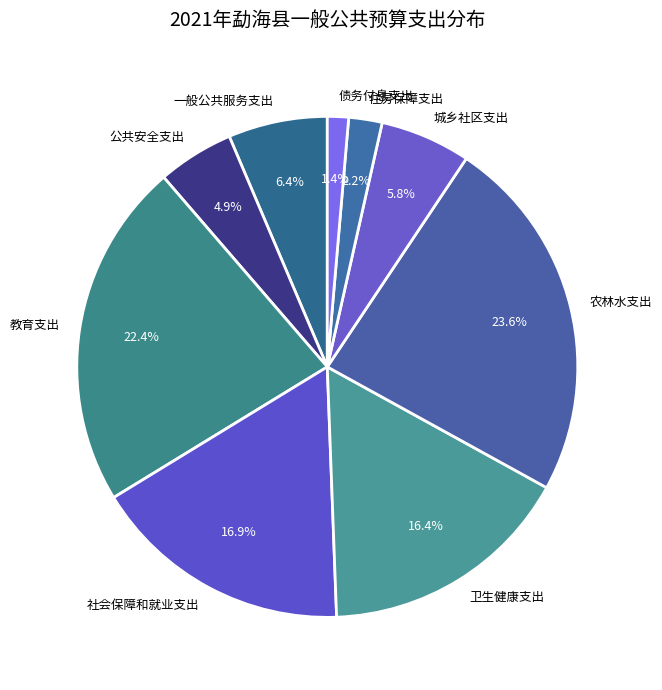

To the nearest percent, what is the difference between the largest and smallest slice percentages?

22%